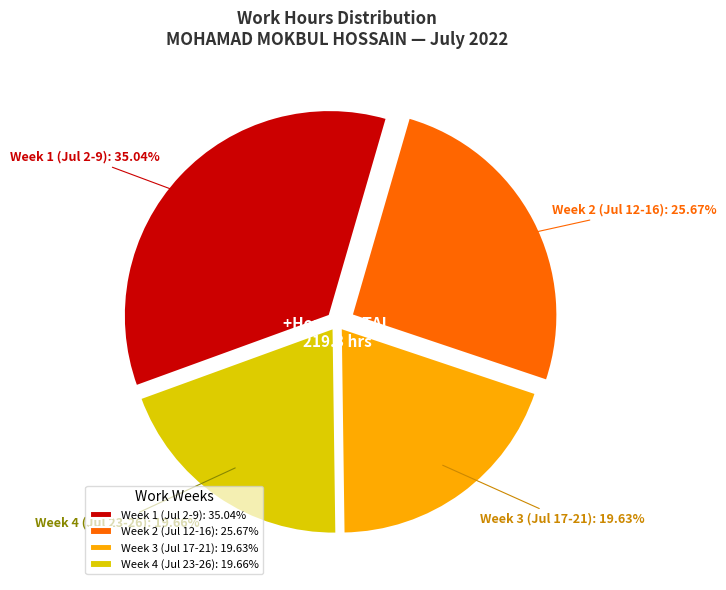

Does any single category account for the majority?

No